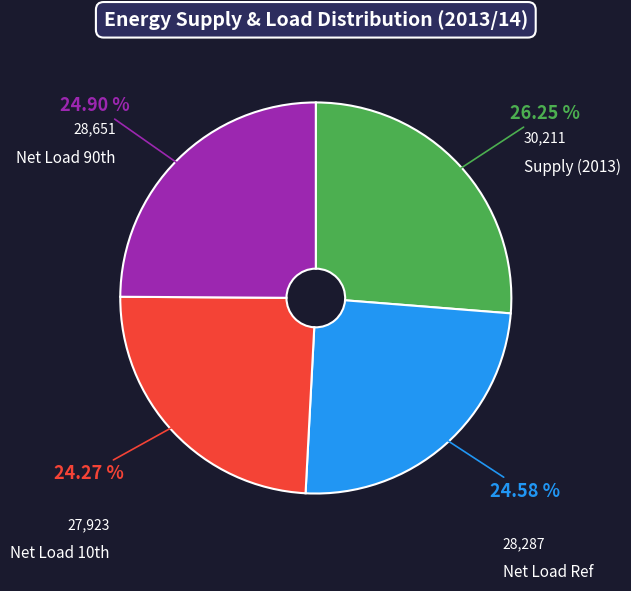

How many slices are in this pie chart?

4